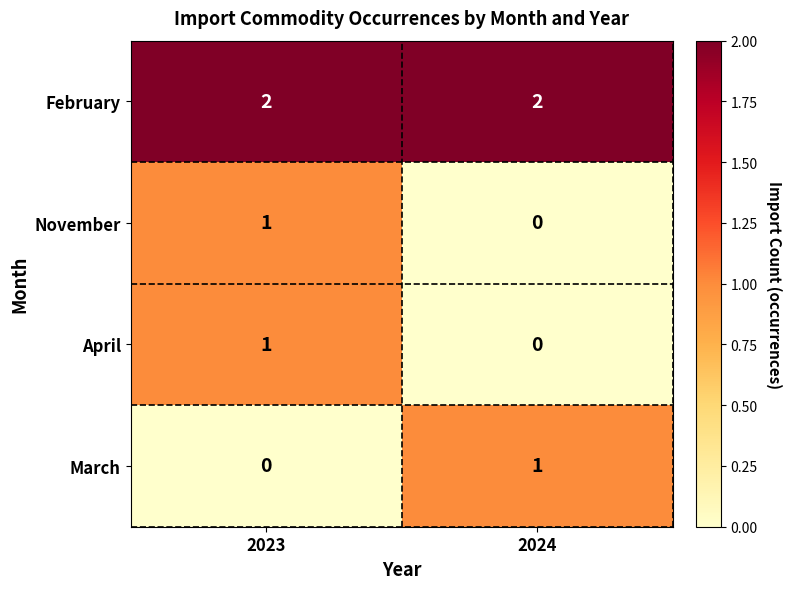

Reading right to left, list all the values displayed in this chart.

February: 2024=2	2023=2
November: 2024=0	2023=1
April: 2024=0	2023=1
March: 2024=1	2023=0